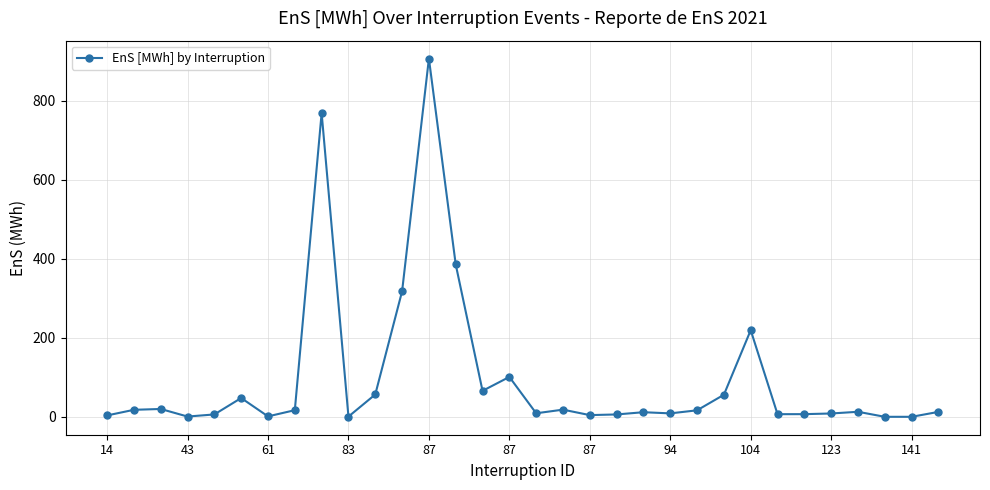

What is the greatest value displayed?

906.9